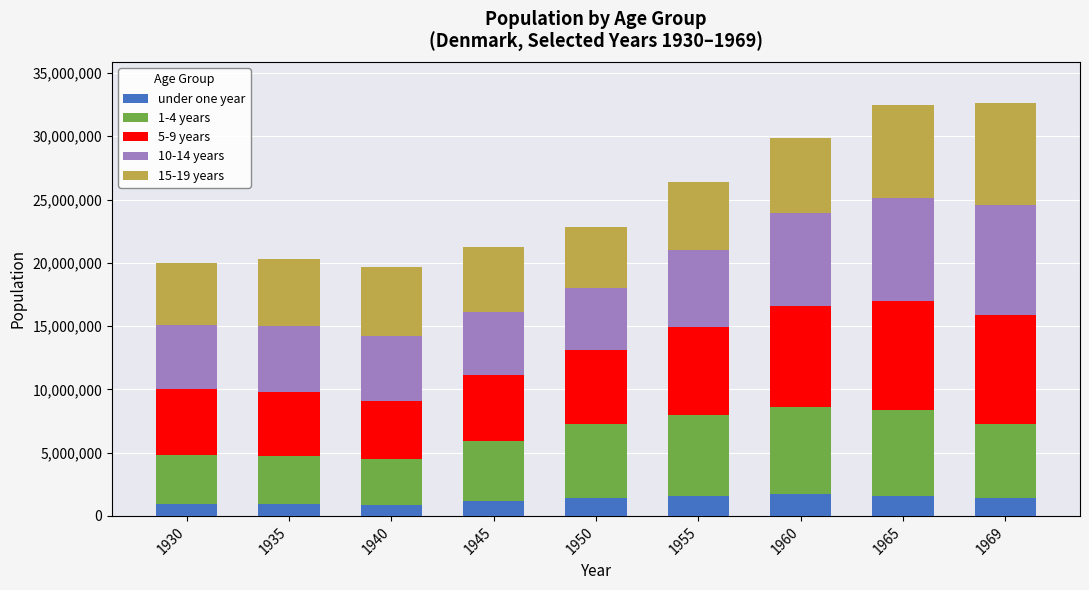

How many data points does each series have?

9